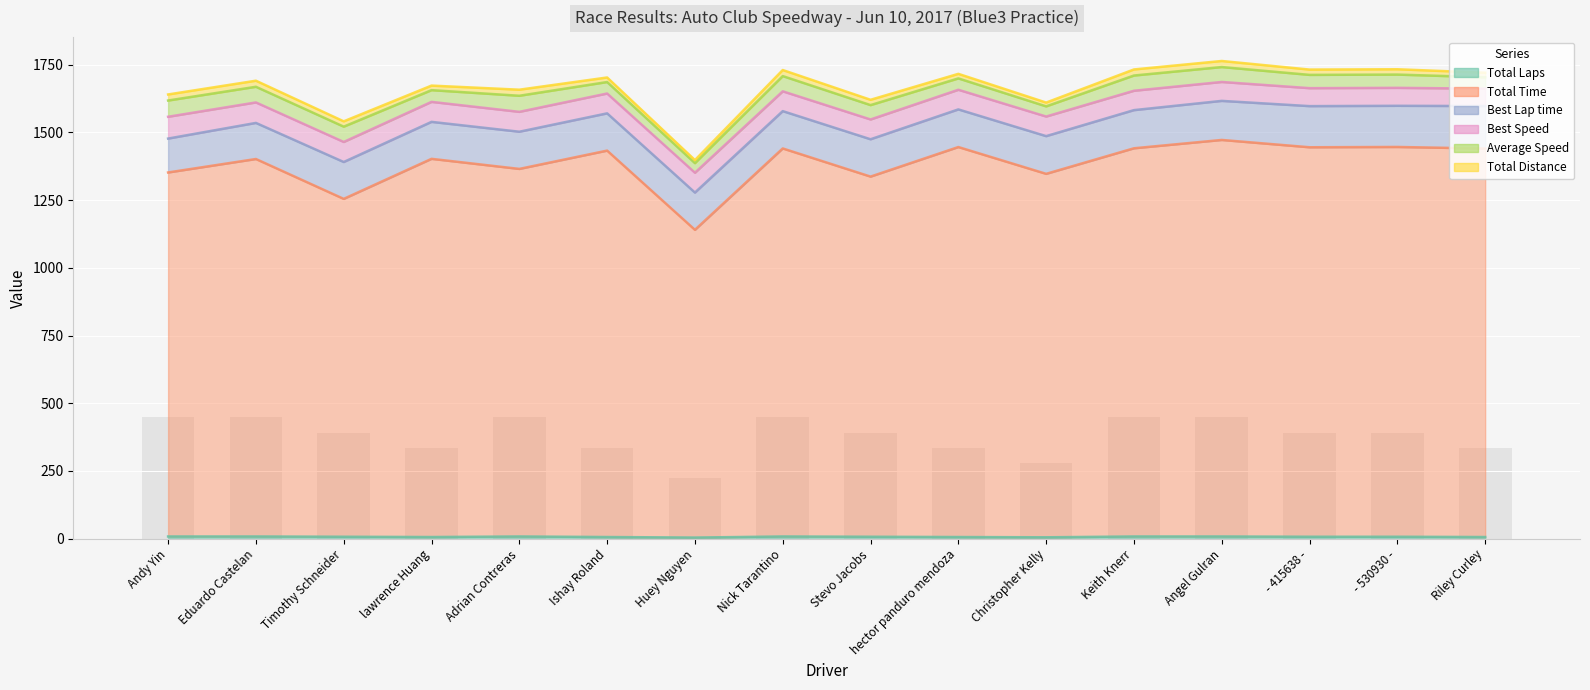

At which label is Total Time closest to 1306?

Stevo Jacobs